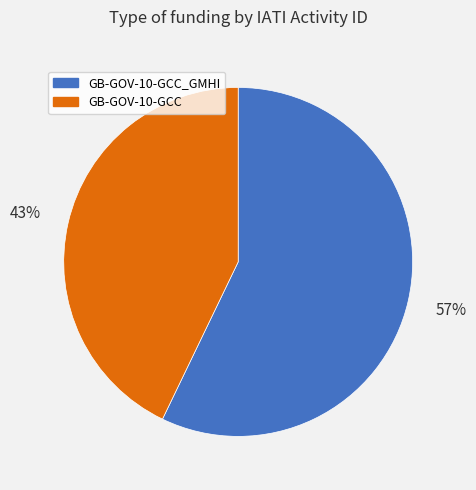

To the nearest percent, what is the average slice percentage?

50%